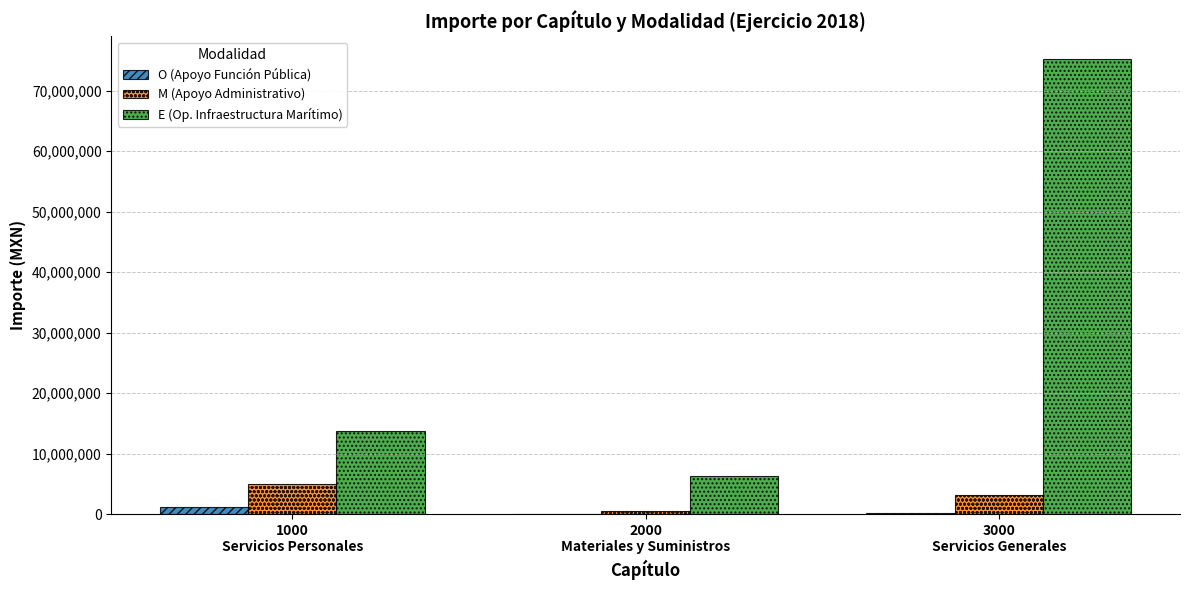

What is the highest value of the E (Op. Infraestructura Marítimo) series?

75226414